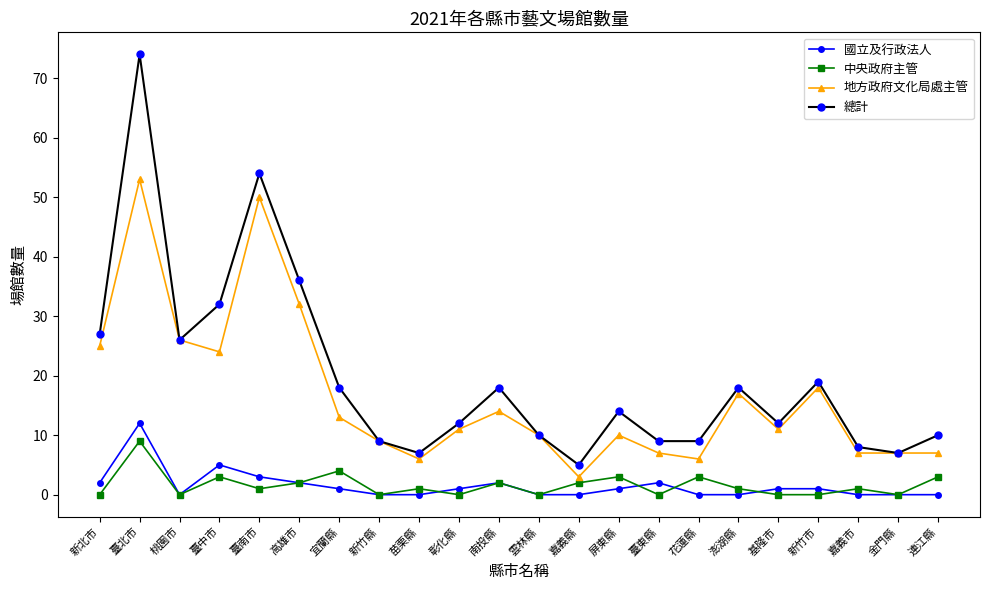

True or false: 地方政府文化局處主管 and 中央政府主管 cross at least once.

False